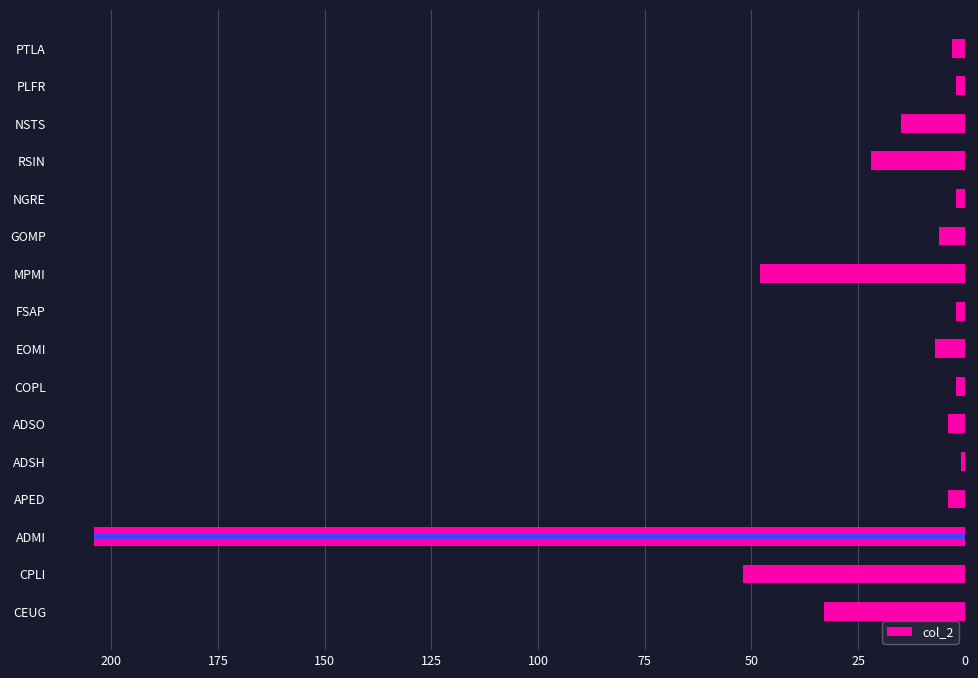

What is the value of the 11th bar from the left?

6